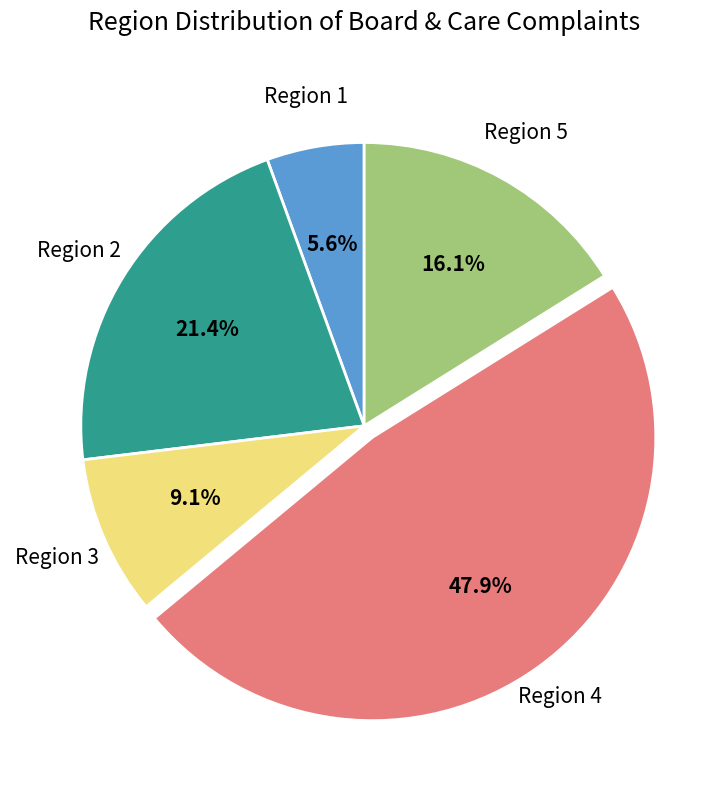

Is there any slice that represents more than half of the pie?

No